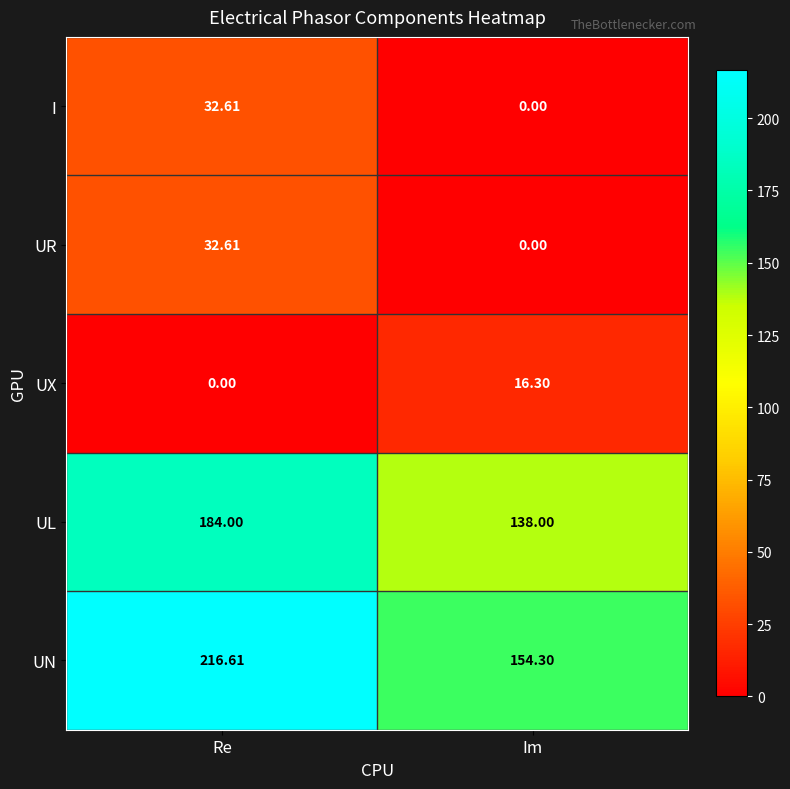

List the labels in order of UL value, largest first.

Re, Im